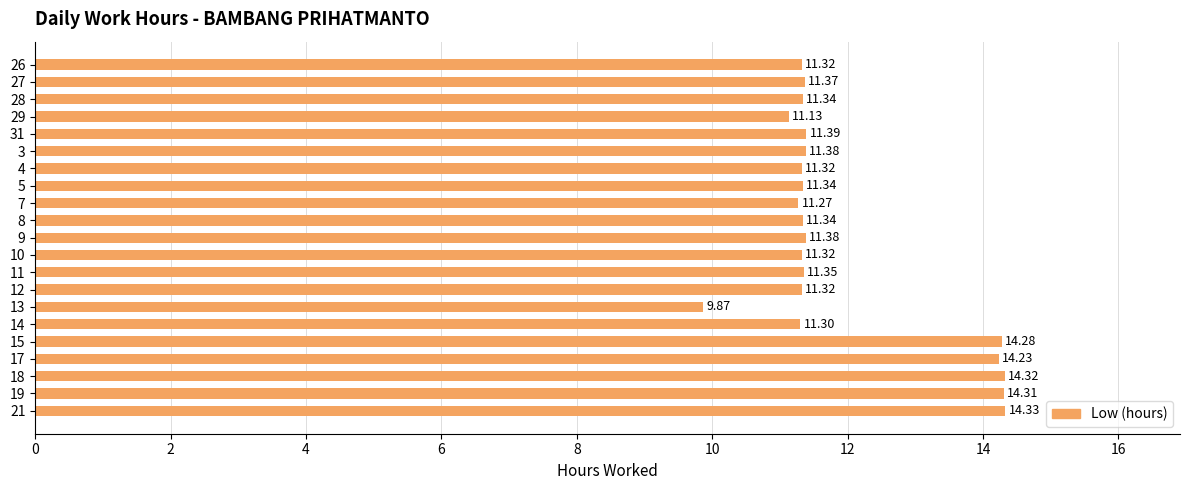

What is the sum of the values at 10 and 29?

22.5